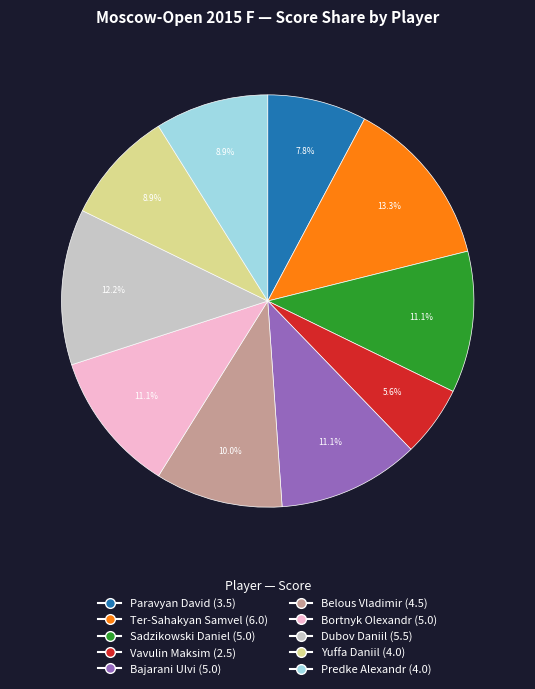

Which slice is the largest?

Ter-Sahakyan Samvel